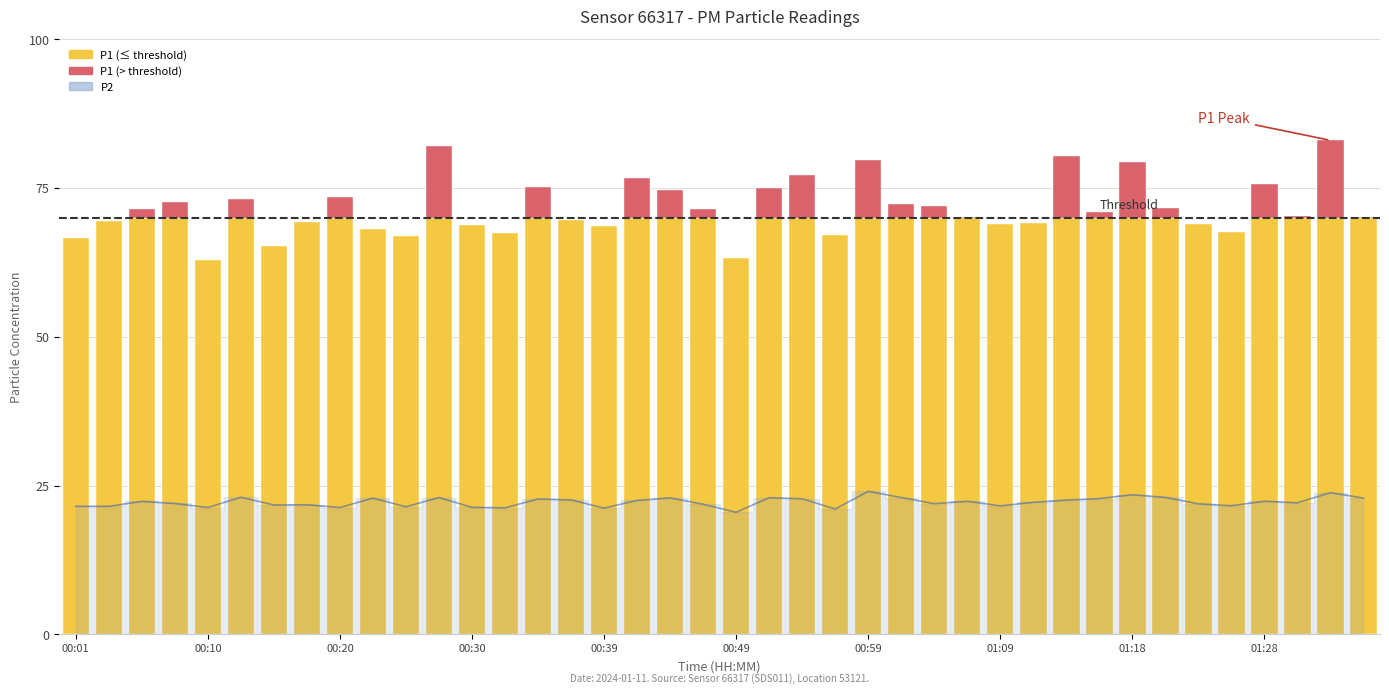

What is the label of the 39th bar from the left?

01:33